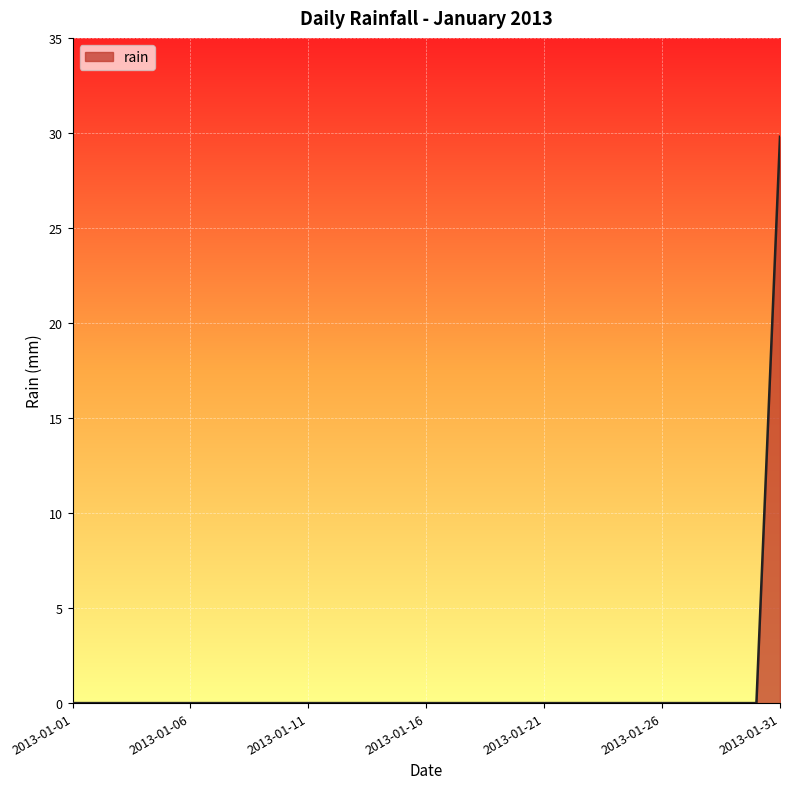

How many lines are shown in the chart?

1